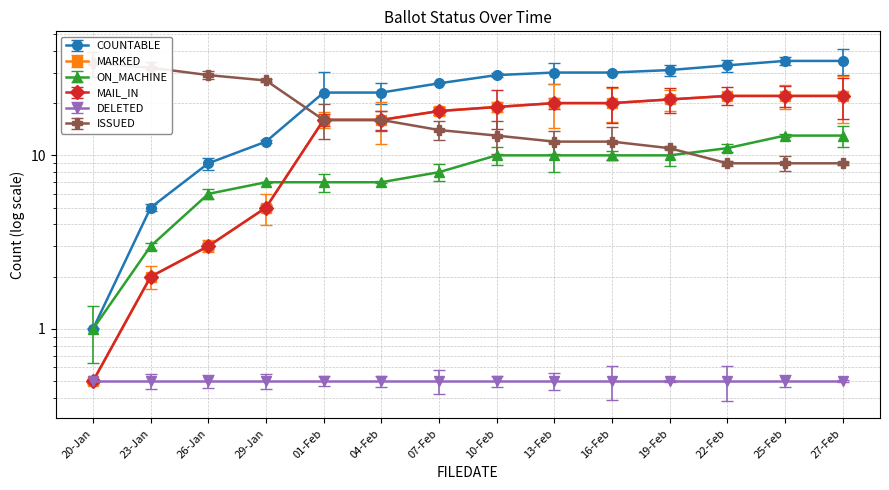

True or false: MAIL_IN and ON_MACHINE intersect in this chart.

True